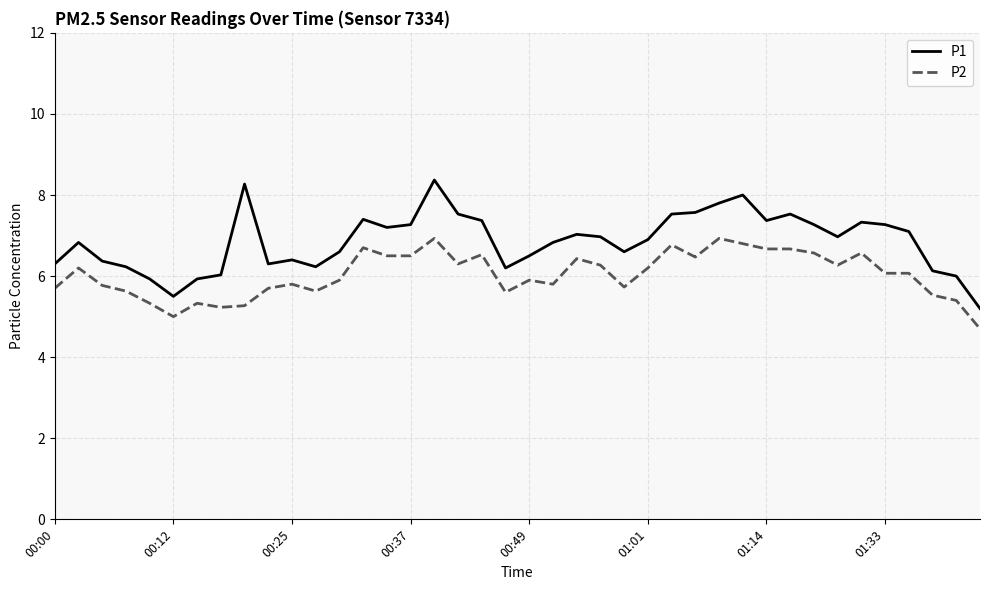

What is the maximum value shown in the chart?

8.4